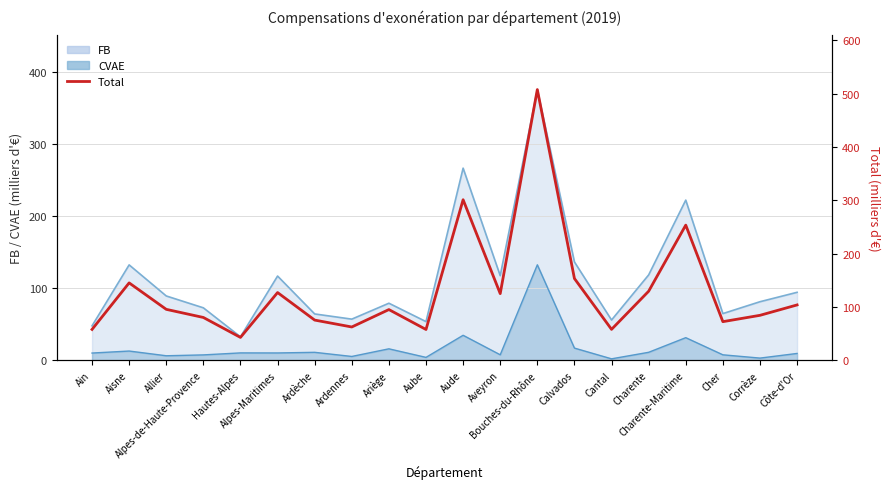

Between Alpes-de-Haute-Provence and Aisne, which is larger?

Aisne